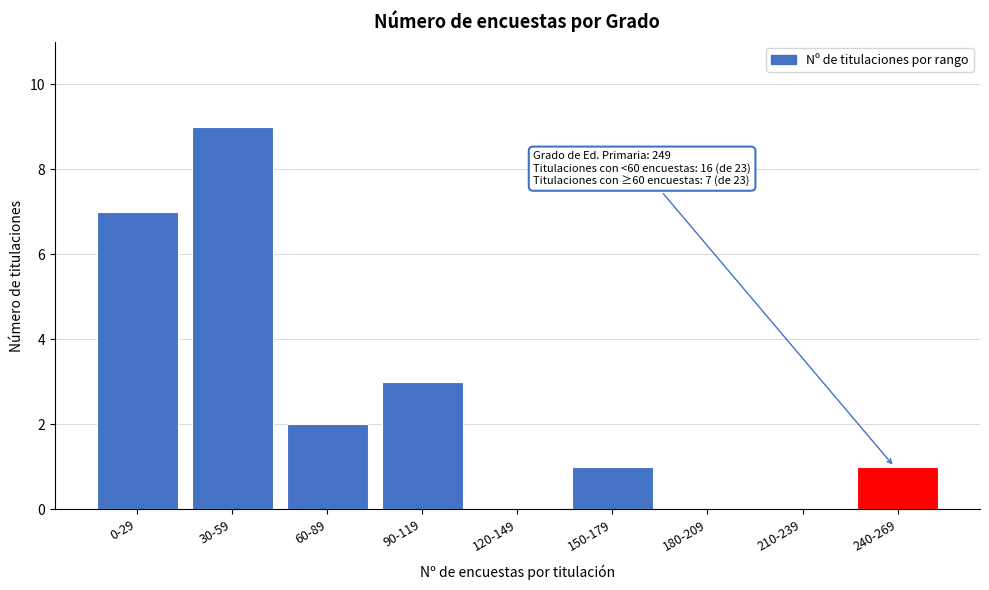

Reading right to left, transcribe all the data shown in this chart.

240-269=1	210-239=0	180-209=0	150-179=1	120-149=0	90-119=3	60-89=2	30-59=9	0-29=7